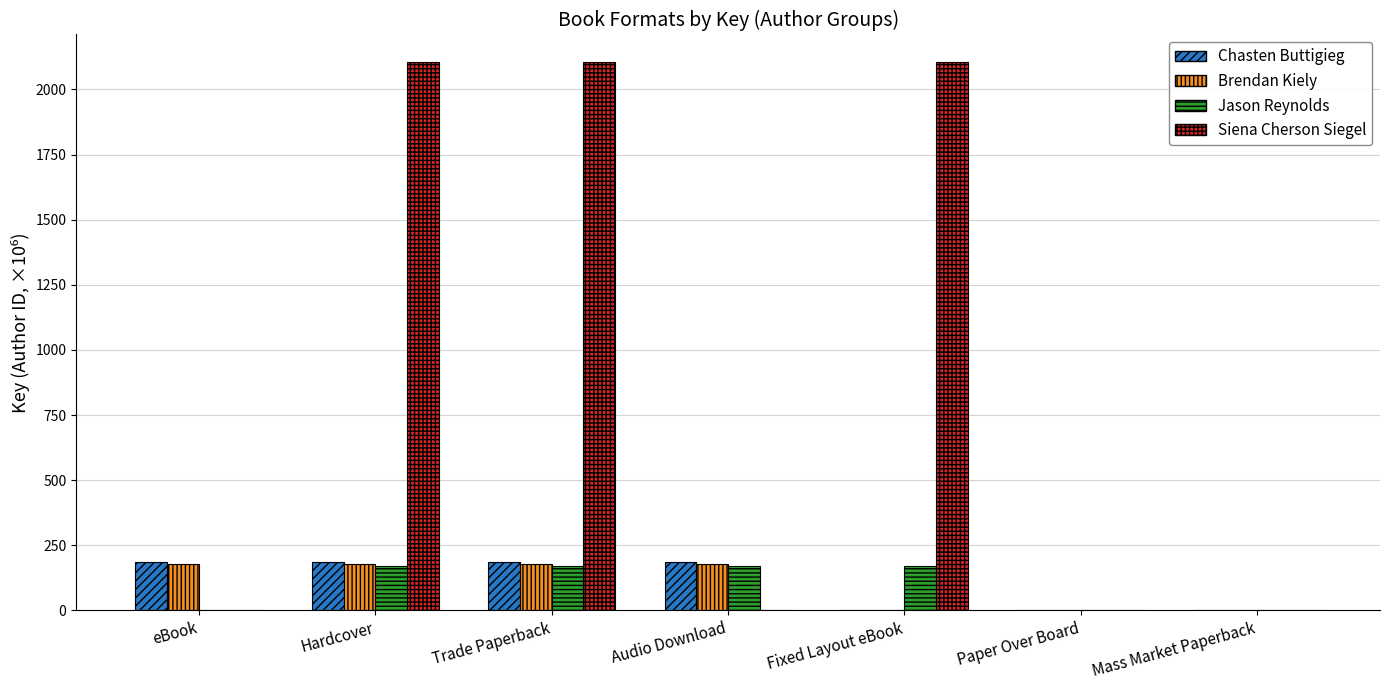

What is the greatest value displayed?

2105.6